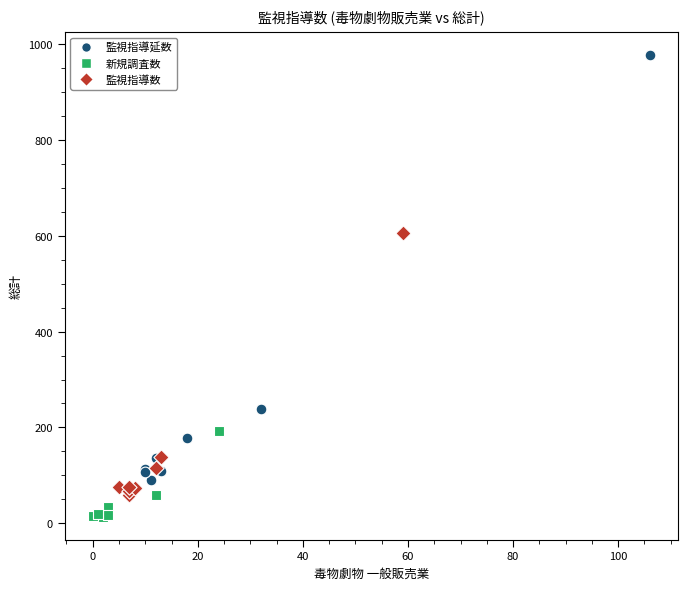

Which series contains the lowest Y value?

新規調査数